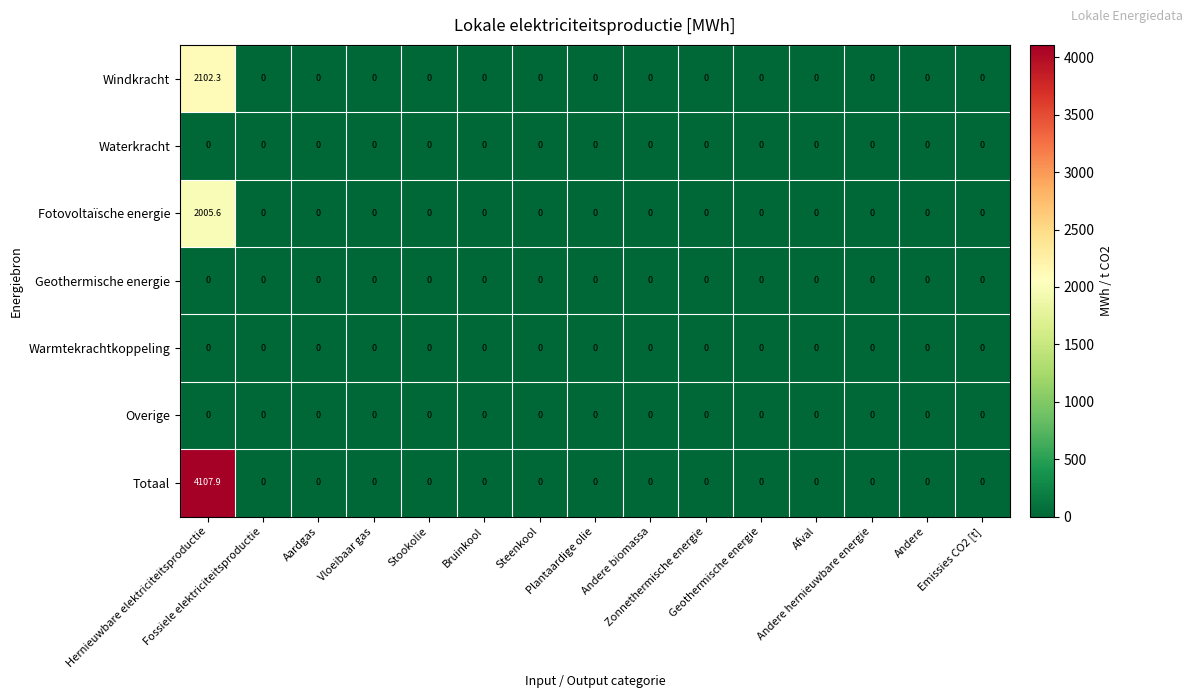

Which series has the largest total across all categories?

Totaal